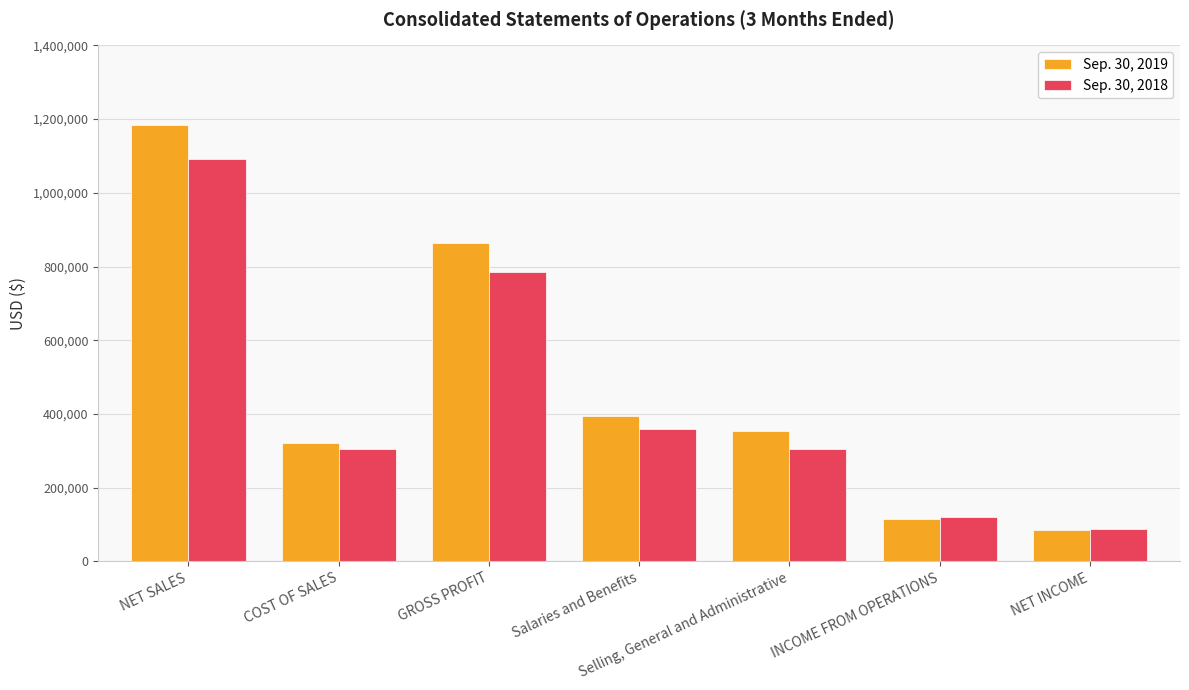

What is the approximate value of Sep. 30, 2019 at COST OF SALES?

320437